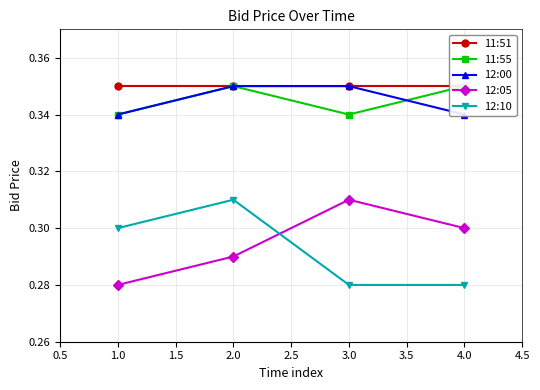

Is the value of 12:05 at 4.0 greater than the value of 12:10 at 4.0?

Yes